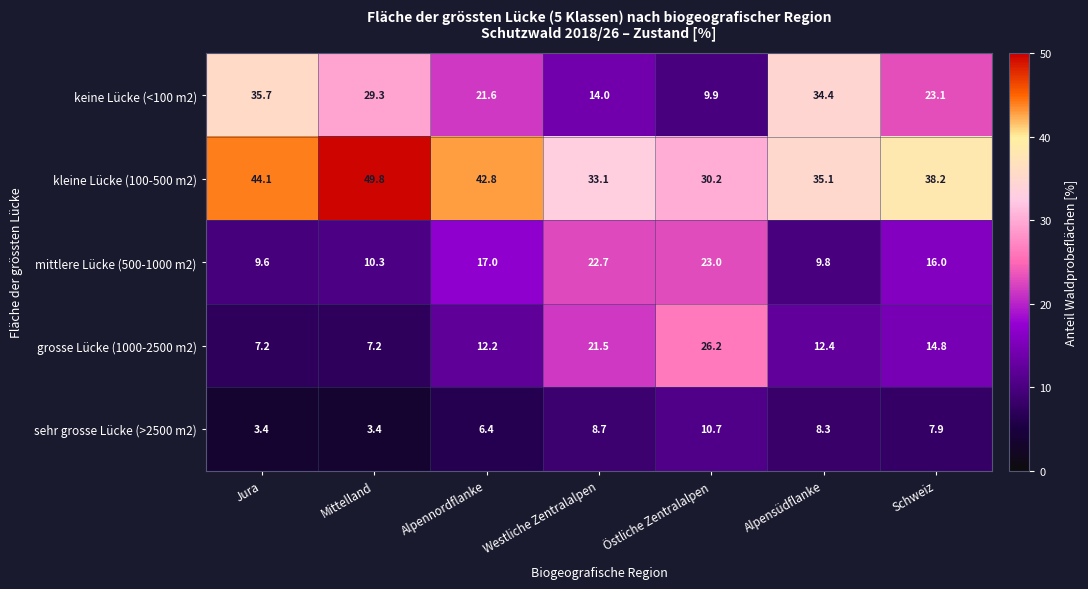

True or false: kleine Lücke (100-500 m2) has a value of 30.2 at Östliche Zentralalpen.

True